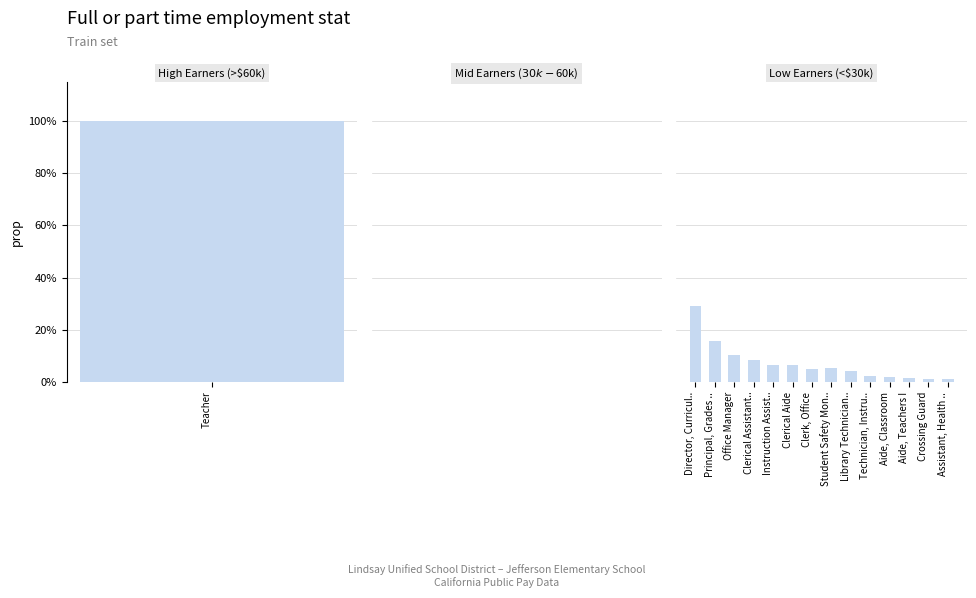

At which category does the chart reach its peak across all series?

Director, Curricul..